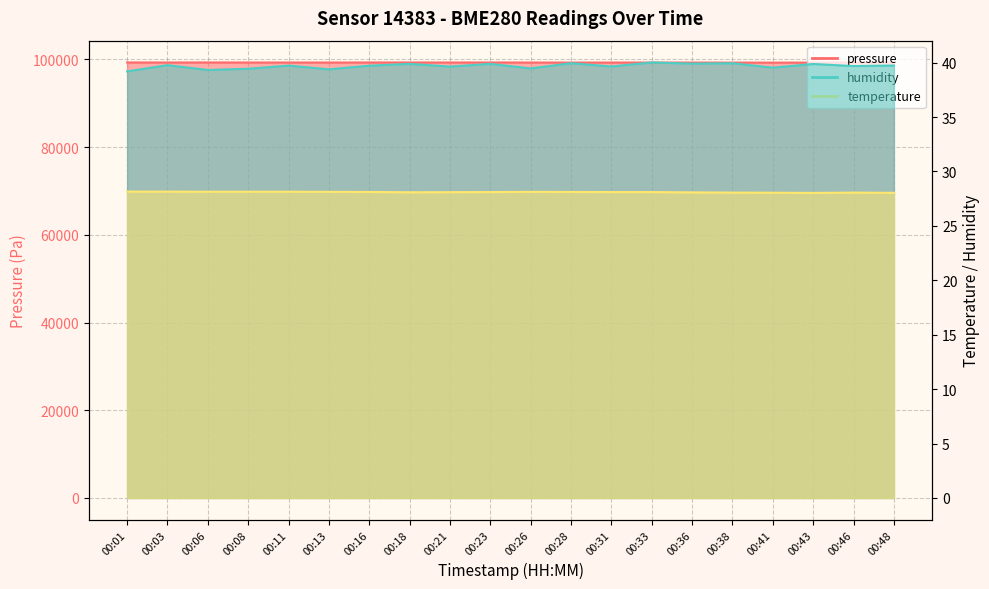

True or false: pressure and humidity cross at least once.

False